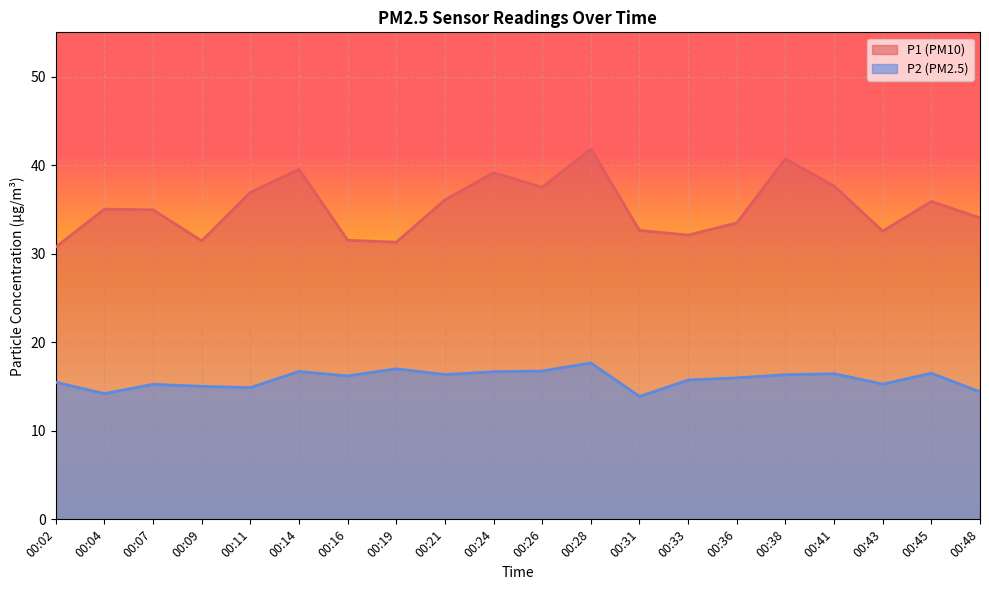

Which series changed the most between 00:16 and 00:36?

P1